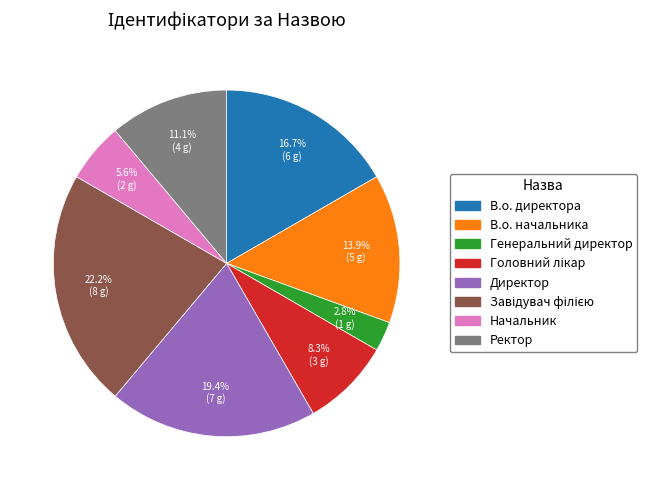

What is the smallest slice in the pie chart?

Генеральний директор